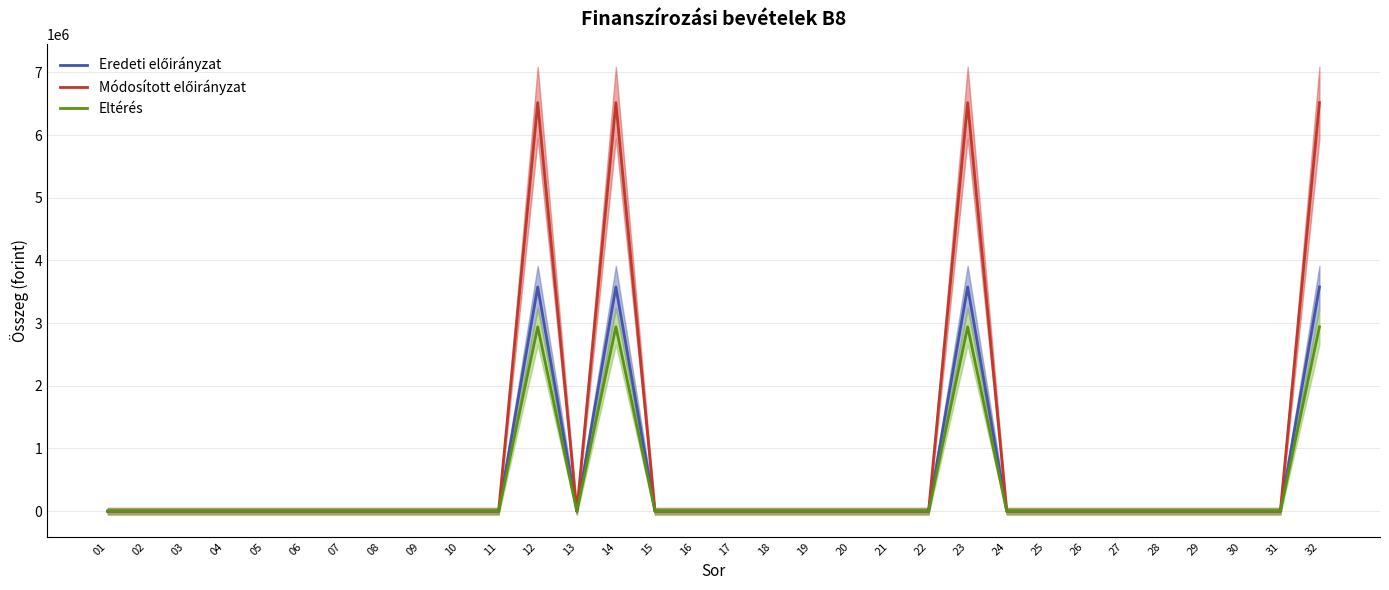

True or false: Módosított előirányzat and Eredeti előirányzat intersect in this chart.

False